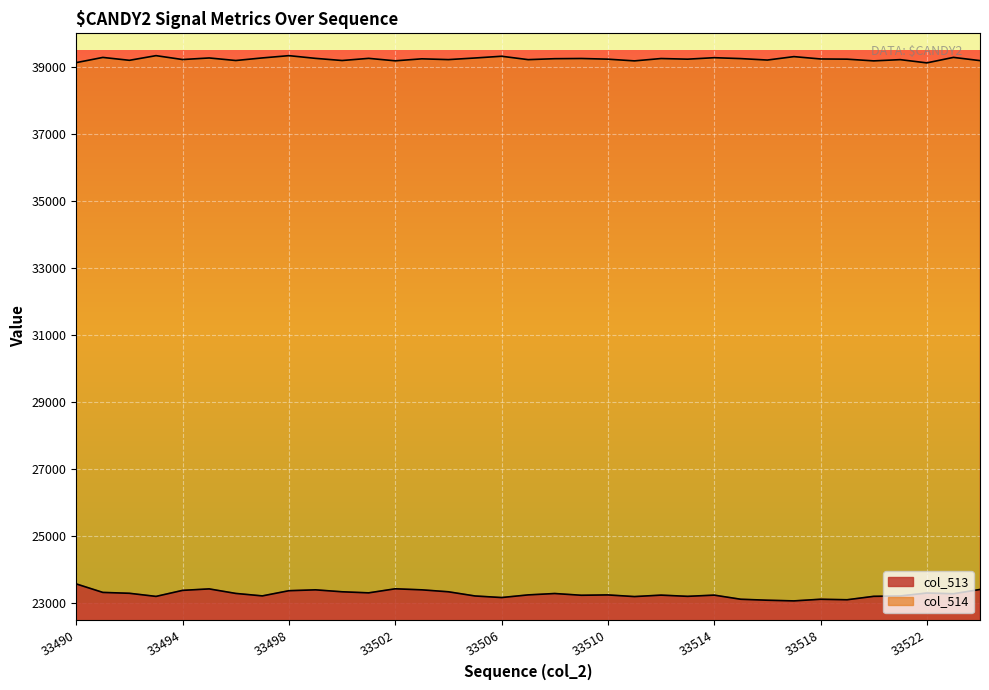

Reading left to right, extract all data points from this chart.

col_513: 33490=23568	33491=23315	33492=23289	33493=23196	33494=23376	33495=23420	33496=23285	33497=23211	33498=23366	33499=23392	33500=23334	33501=23302	33502=23423	33503=23392	33504=23334	33505=23209	33506=23162	33507=23241	33508=23282	33509=23230	33510=23240	33511=23191	33512=23234	33513=23198	33514=23234	33515=23111	33516=23082	33517=23062	33518=23111	33519=23096	33520=23198	33521=23209	33522=23297	33523=23275	33524=23403
col_514: 33490=39126	33491=39281	33492=39195	33493=39334	33494=39218	33495=39265	33496=39189	33497=39266	33498=39334	33499=39253	33500=39189	33501=39253	33502=39180	33503=39239	33504=39216	33505=39264	33506=39316	33507=39215	33508=39243	33509=39249	33510=39229	33511=39178	33512=39248	33513=39229	33514=39273	33515=39246	33516=39203	33517=39305	33518=39235	33519=39229	33520=39178	33521=39215	33522=39118	33523=39282	33524=39186